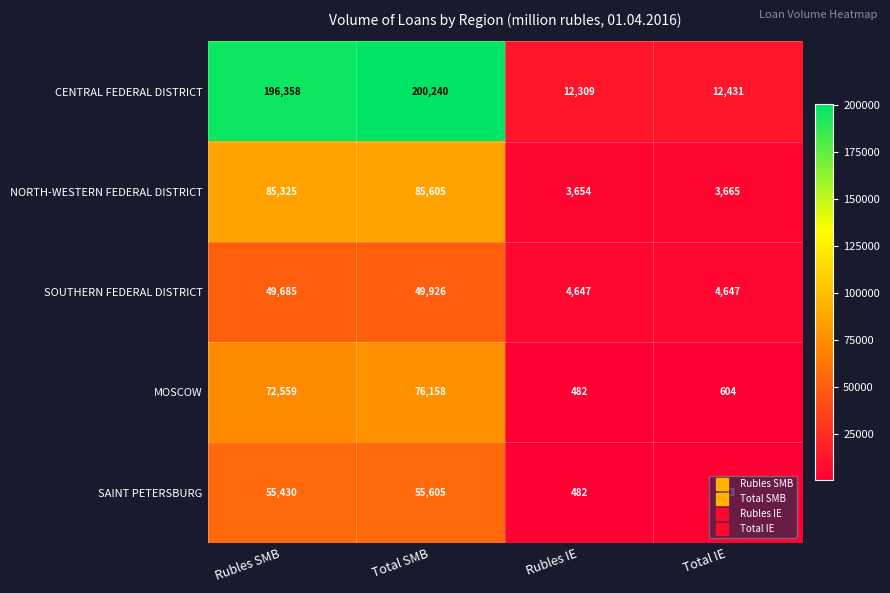

True or false: NORTH-WESTERN FEDERAL DISTRICT has a value of 3665 at Total IE.

True